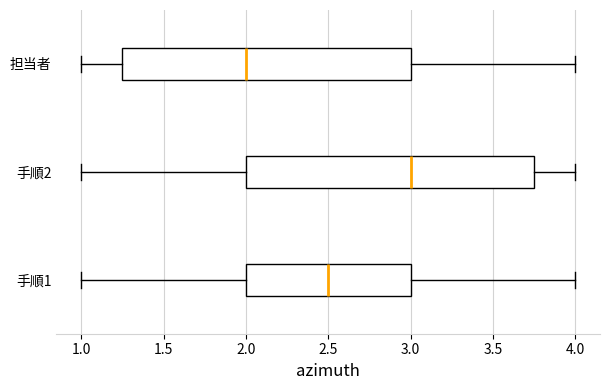

Where is the right edge of the box for 手順1 on the x-axis? The values are not printed on the chart, so give them approximately, as read against the axis.

3.00